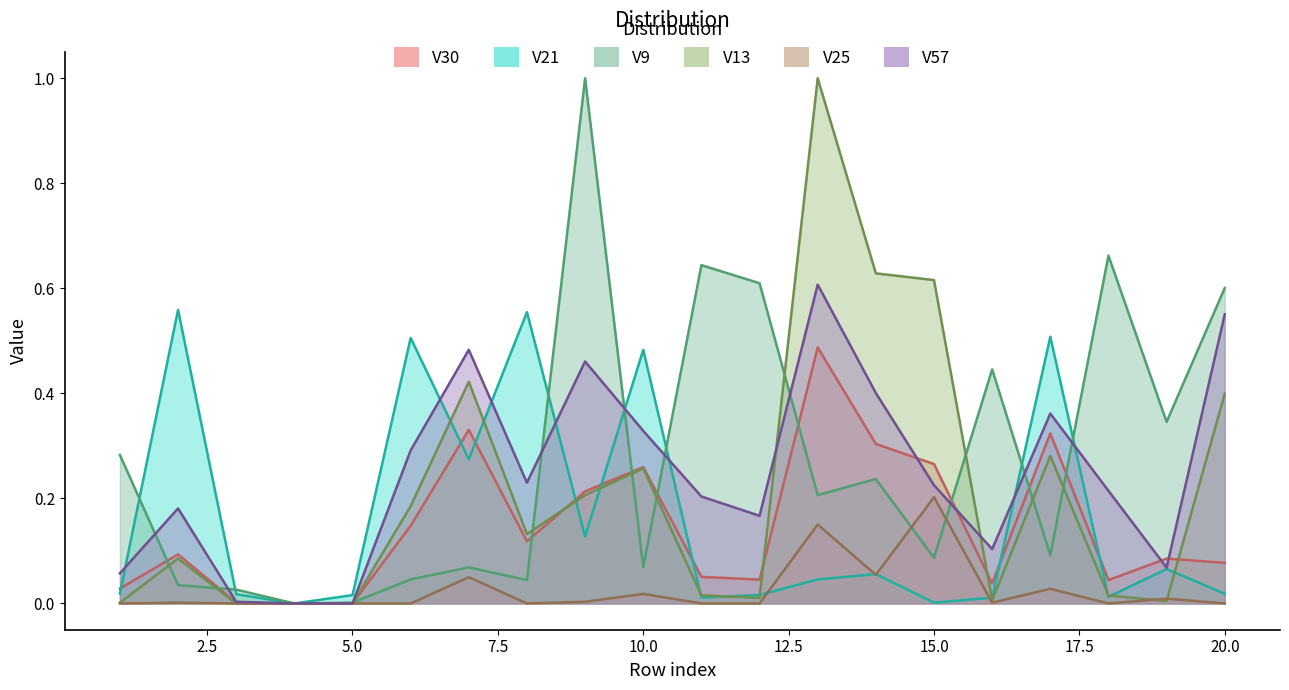

Does the chart have visible grid lines?

No